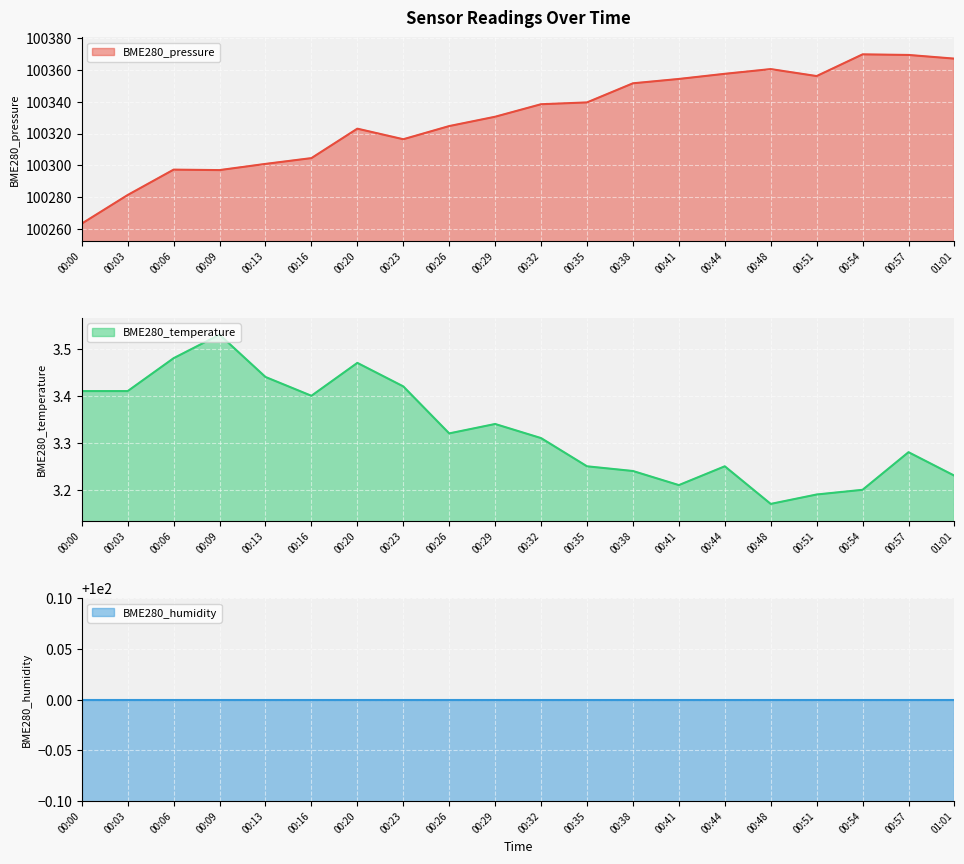

Is it true that BME280_pressure equals 143422.9 at 00:09?

False